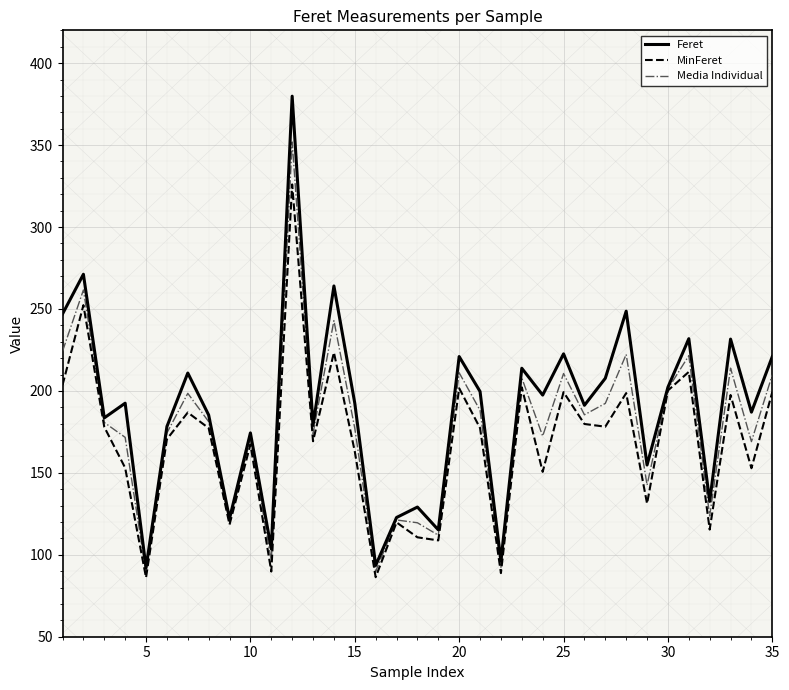

What is the minimum value shown in the chart?

86.1